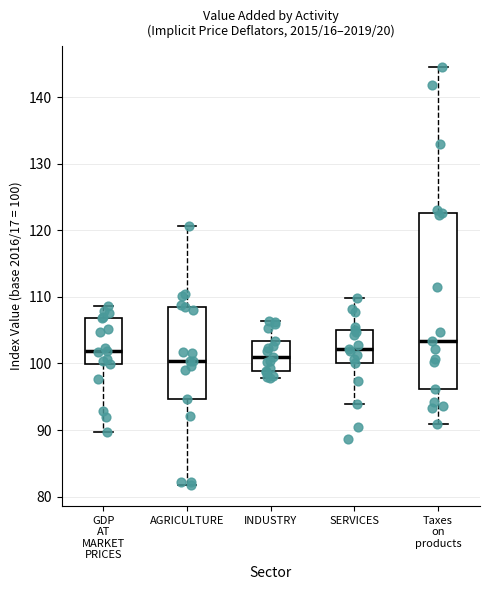

Reading left to right, read every box against the y-axis: the position of its median line, the range the box covers, and the ends of its whiskers. The values are not printed on the chart, so give them approximately, as read against the axis.

GDP AT MARKET PRICES: median 102, box 100 to 107, whiskers 90 to 109
AGRICULTURE: median 100, box 95 to 108, whiskers 82 to 121
INDUSTRY: median 101, box 99 to 103, whiskers 98 to 106
SERVICES: median 102, box 100 to 105, whiskers 94 to 110
Taxes on products: median 103, box 96 to 123, whiskers 91 to 145